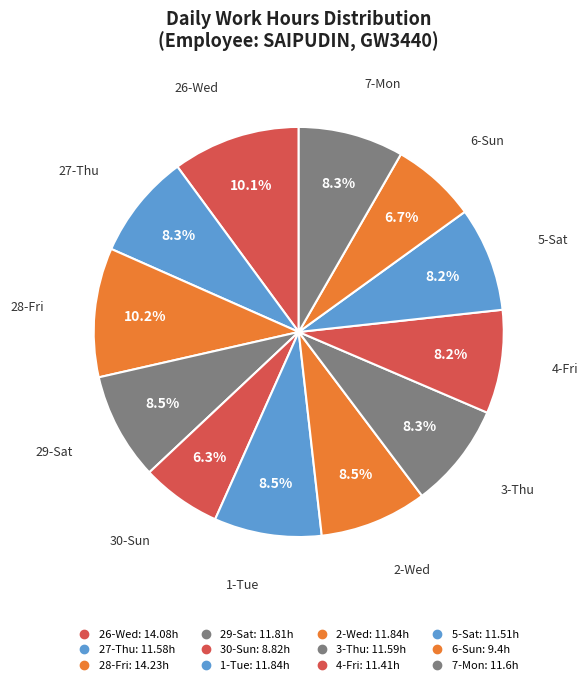

To the nearest percent, what portion does 5-Sat represent?

8%